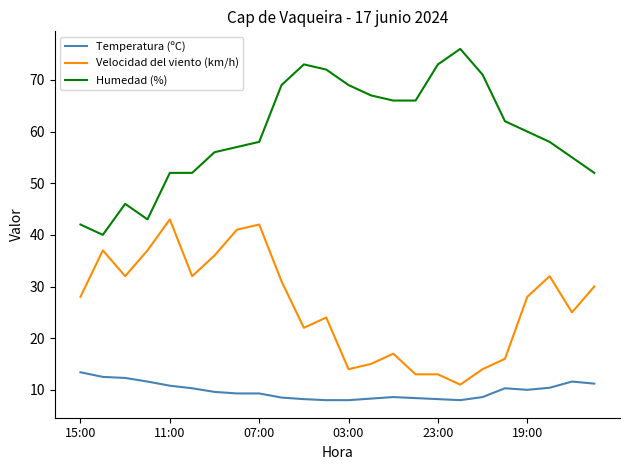

True or false: Humedad (%) and Velocidad del viento (km/h) cross at least once.

False